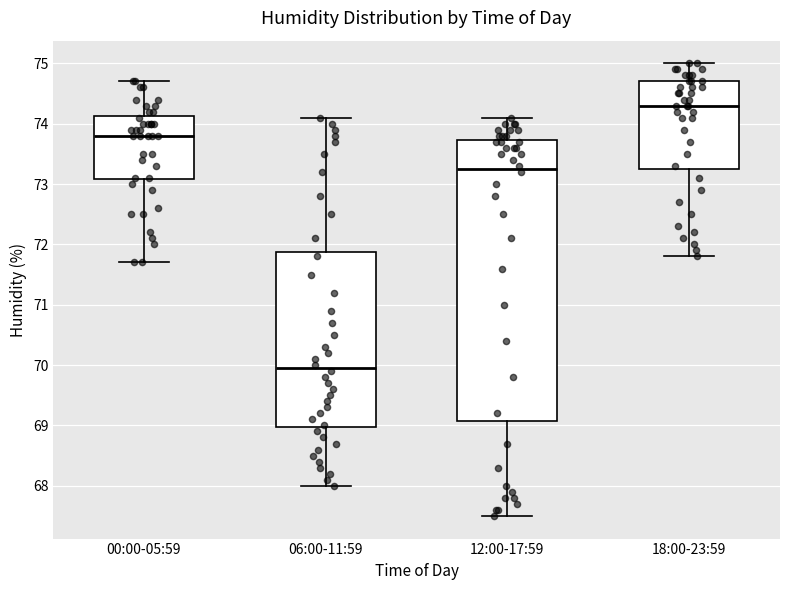

Where is the lower edge of the box for 06:00-11:59 on the y-axis? The values are not printed on the chart, so give them approximately, as read against the axis.

69.0